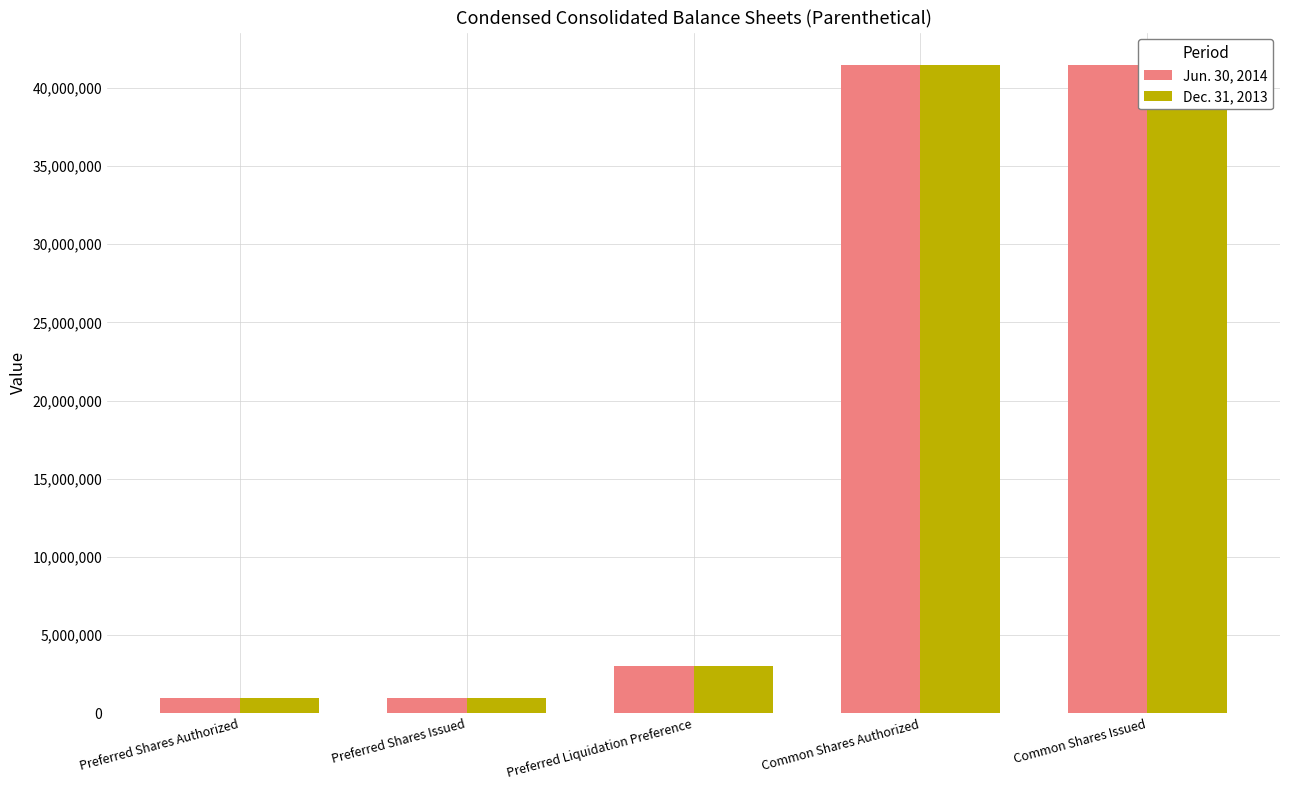

What is the label of the 4th bar from the right?

Preferred Shares Issued